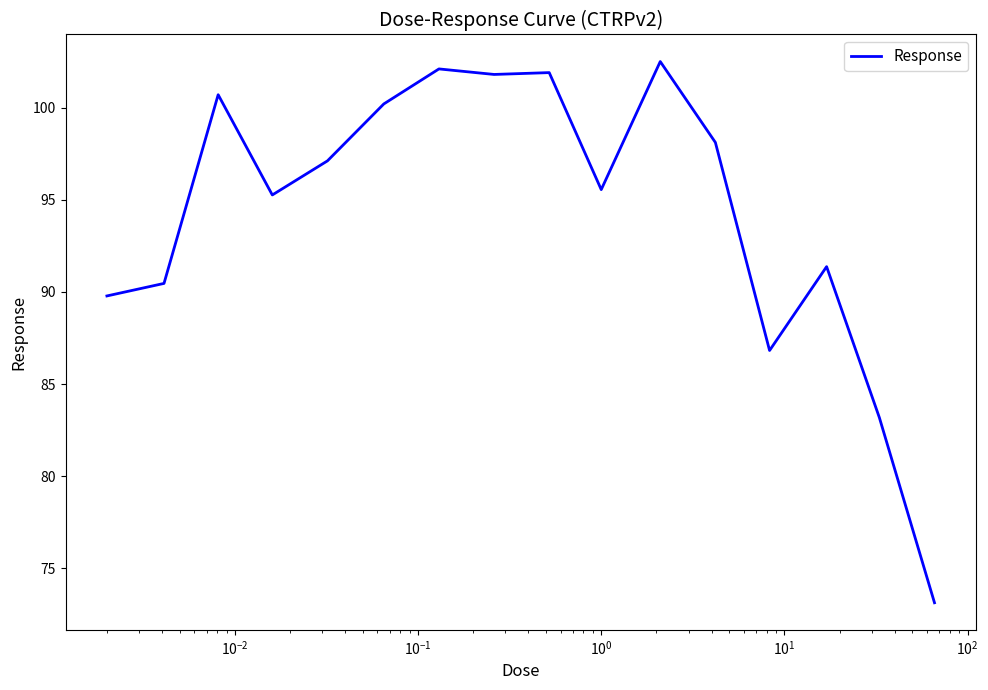

What is the smallest value displayed?

73.1